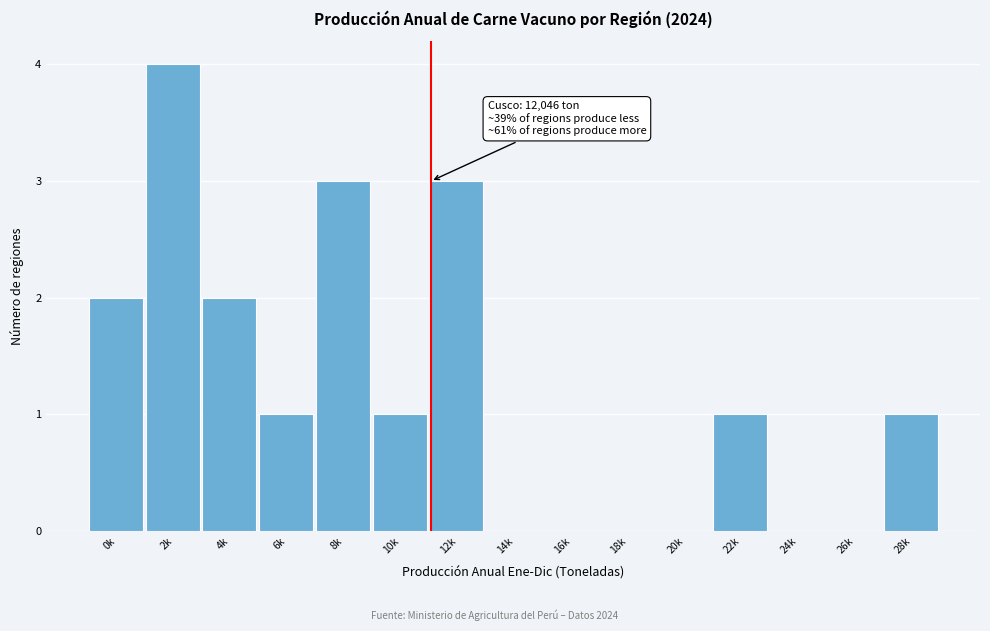

Reading left to right, what are all the values shown in this chart?

0k=2	2k=4	4k=2	6k=1	8k=3	10k=1	12k=3	14k=0	16k=0	18k=0	20k=0	22k=1	24k=0	26k=0	28k=1